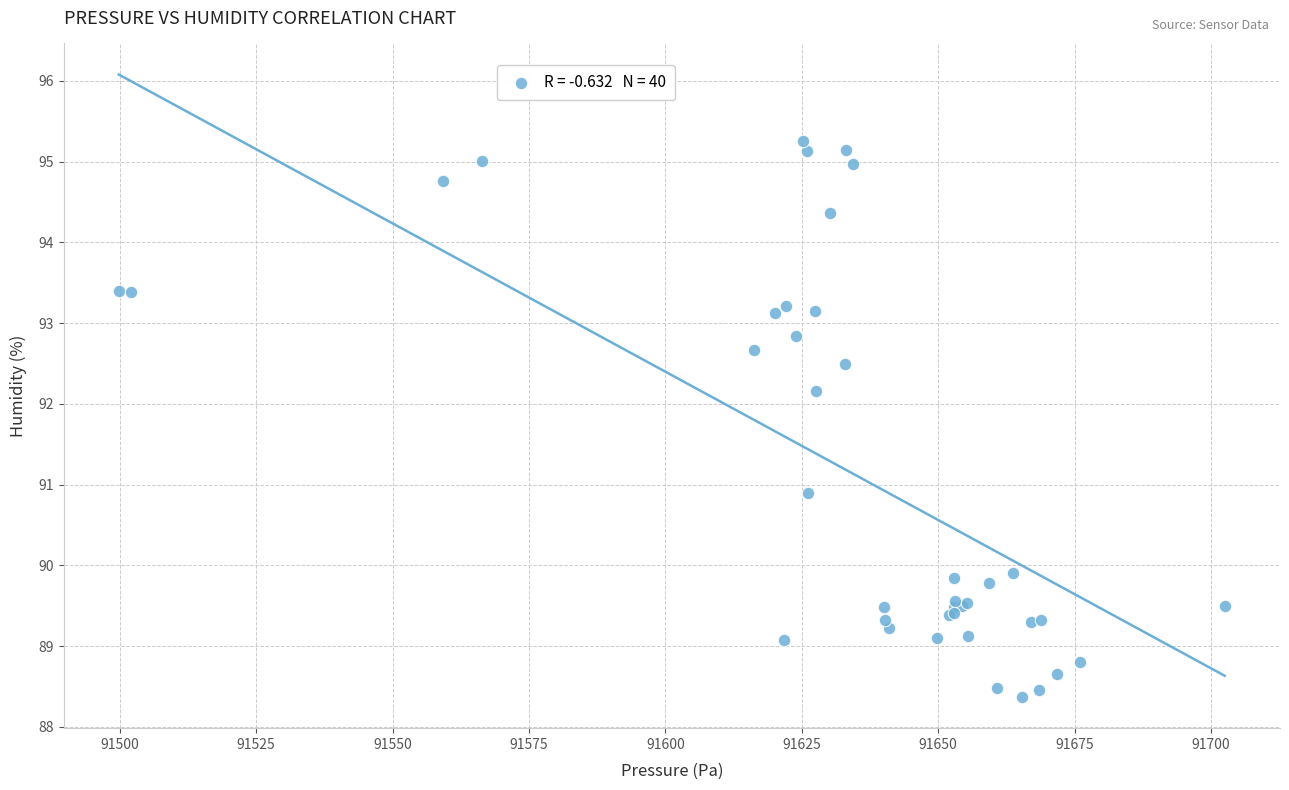

What Y value in the scatter plot is closest to 91?

90.9